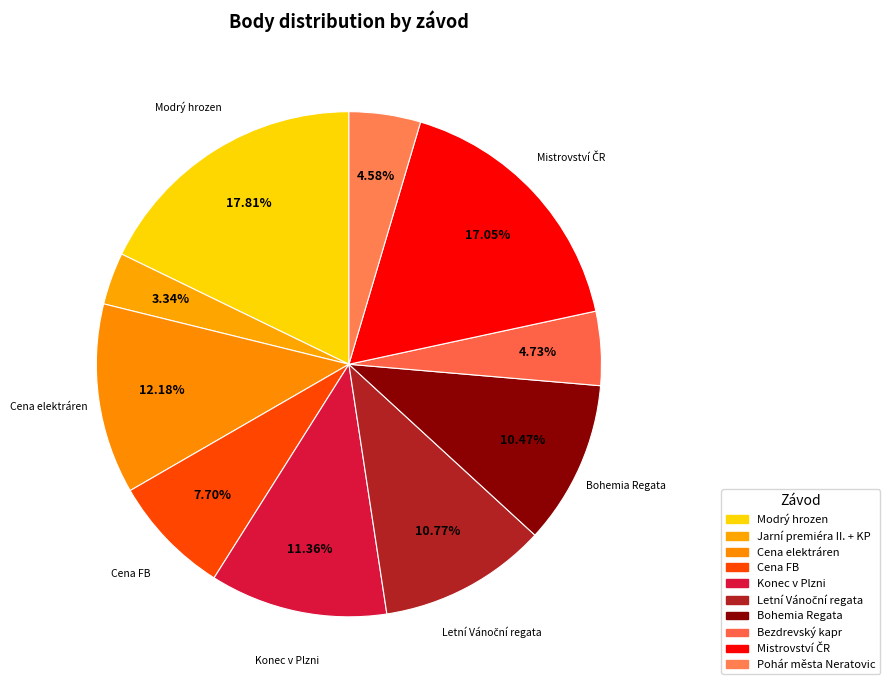

Which slice is the largest?

Modrý hrozen